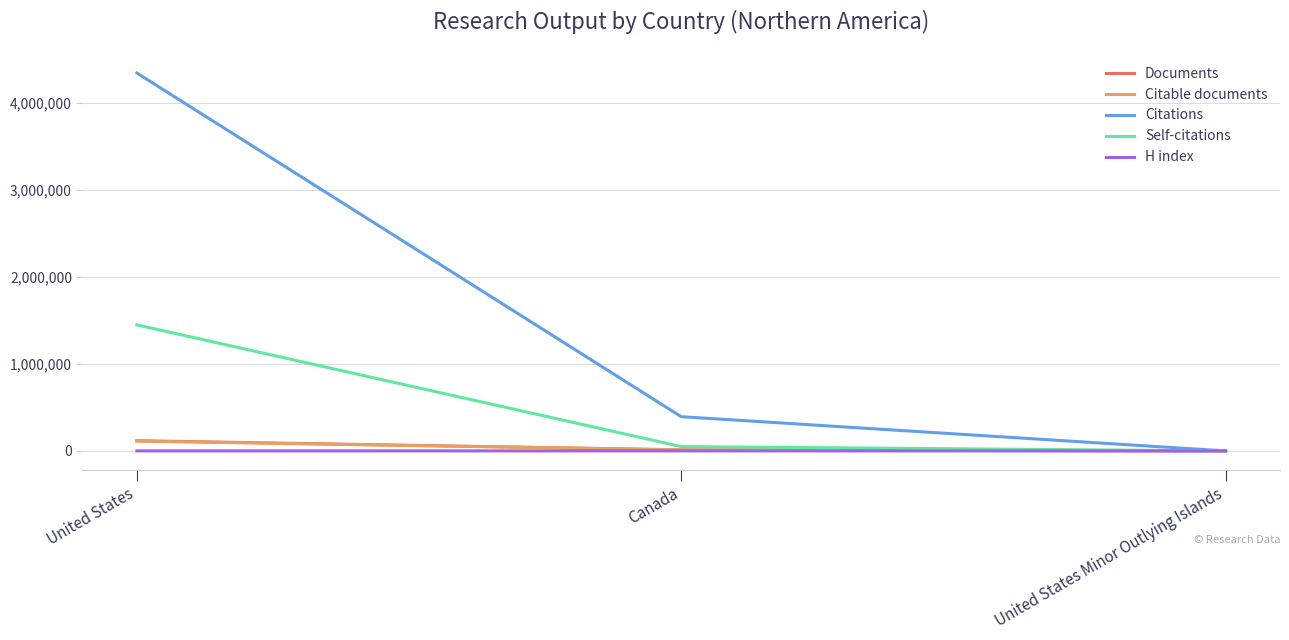

The Self-citations series shows 0 at United States Minor Outlying Islands. True or false?

True